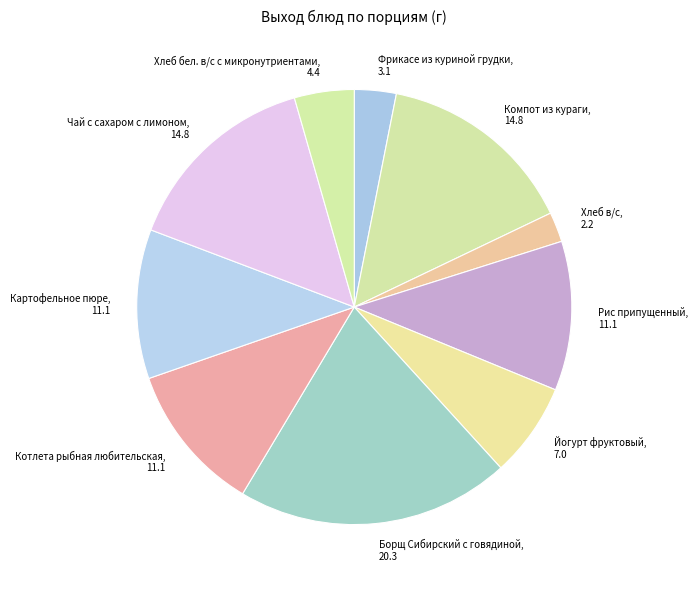

Combined, do Котлета рыбная любительская and Фрикасе из куриной грудки account for over 50%?

No